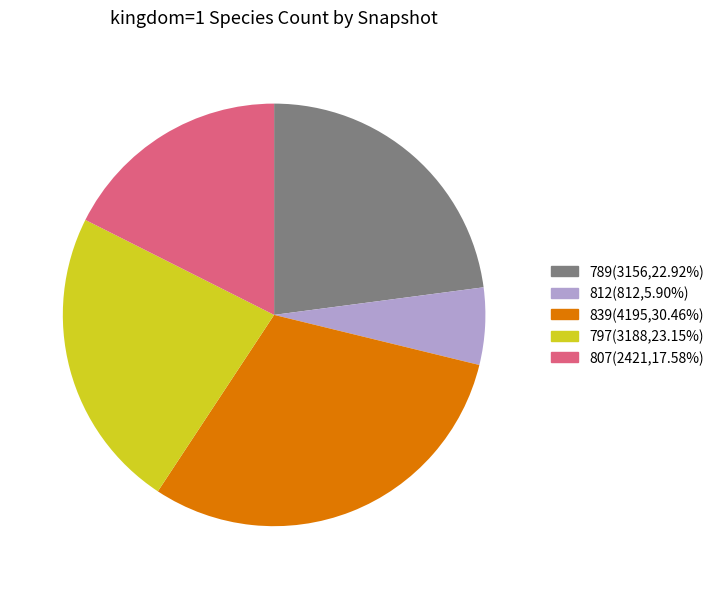

Is there any slice that represents more than half of the pie?

No